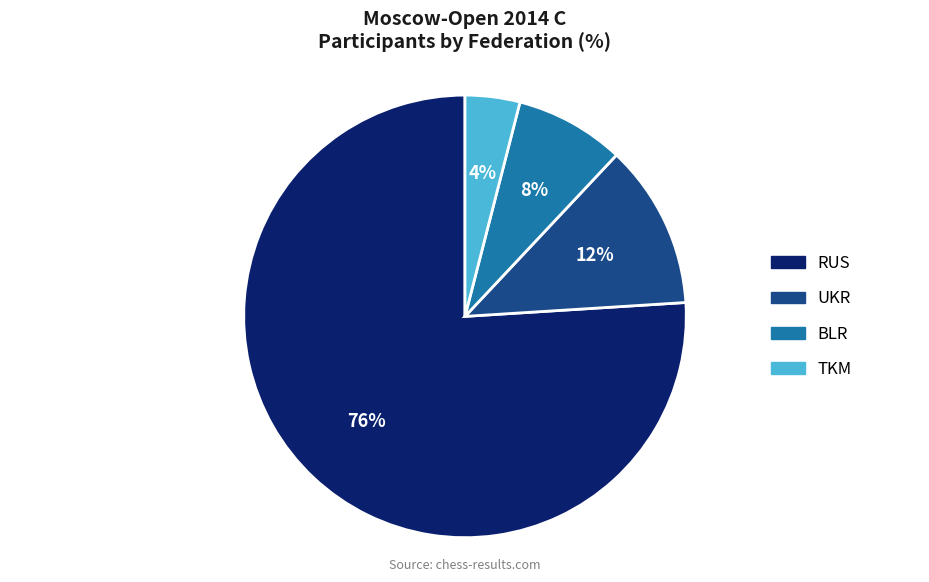

To the nearest percent, what is the difference between the largest and smallest slice percentages?

72%